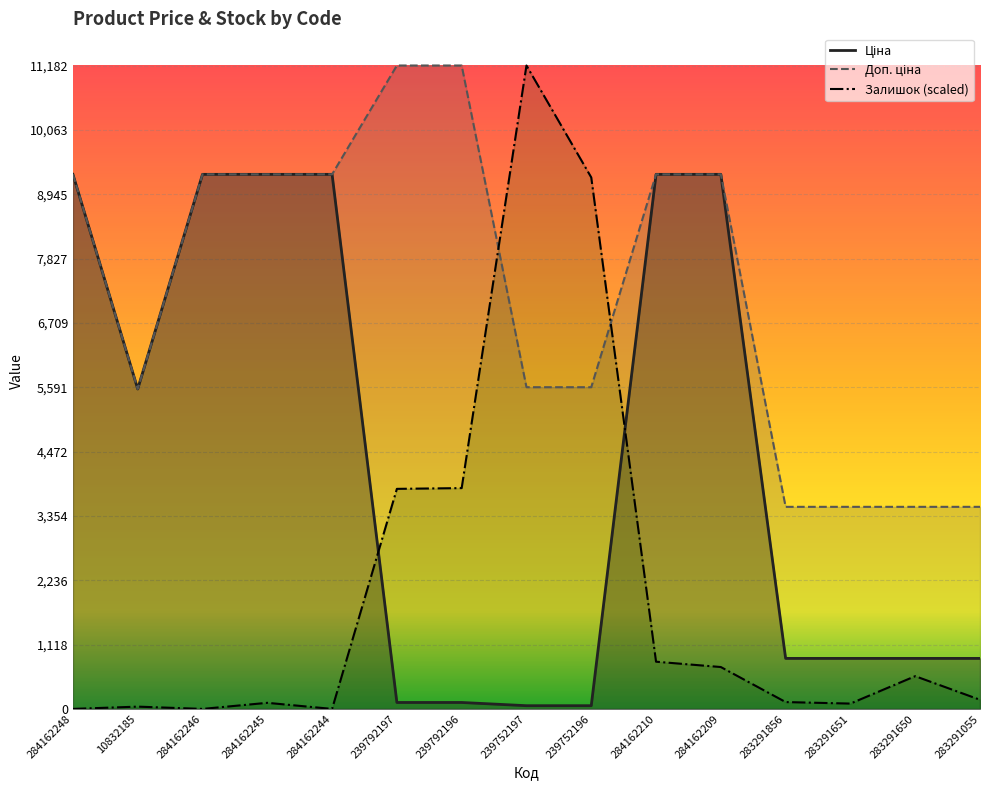

At which label is Ціна closest to 4673?

10832185